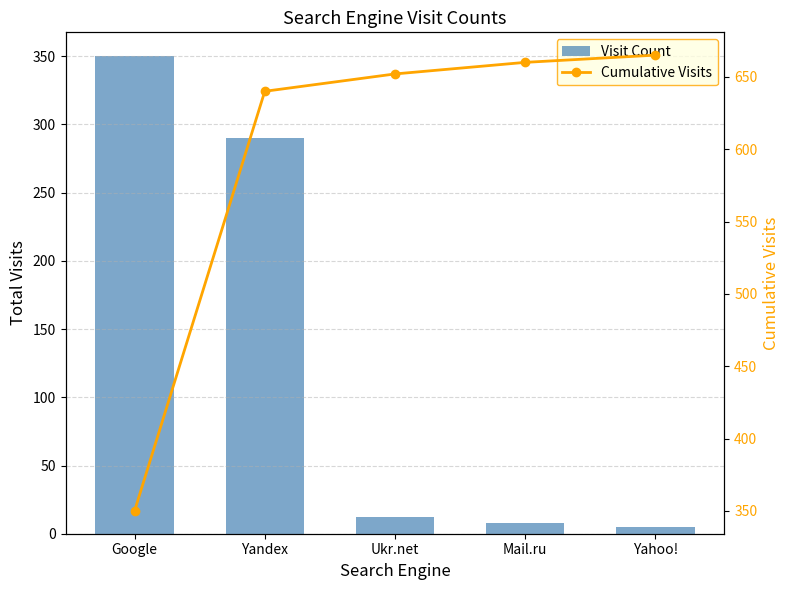

Rank the series at Ukr.net from lowest to highest value.

Visit Count, Cumulative Visits